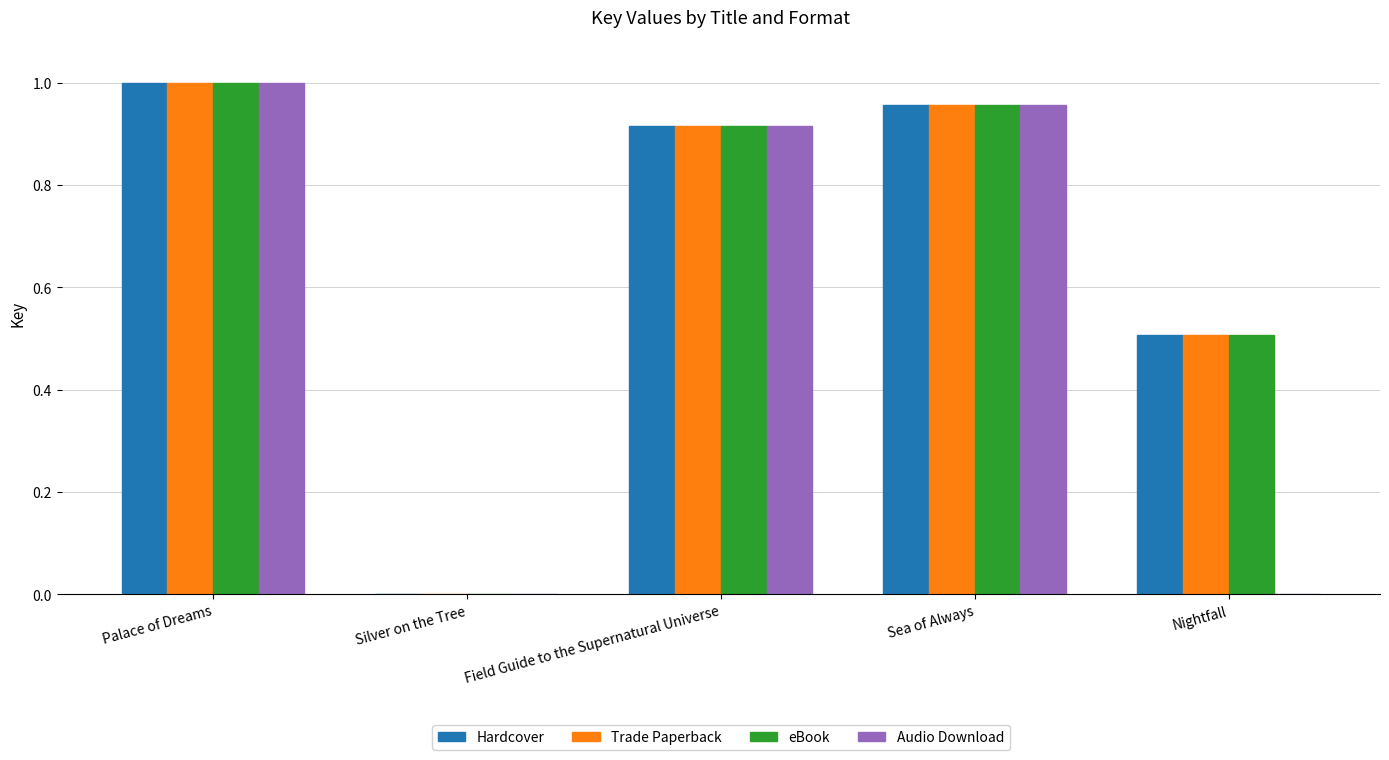

The value of Audio Download at Sea of Always is 1.0. True or false?

True